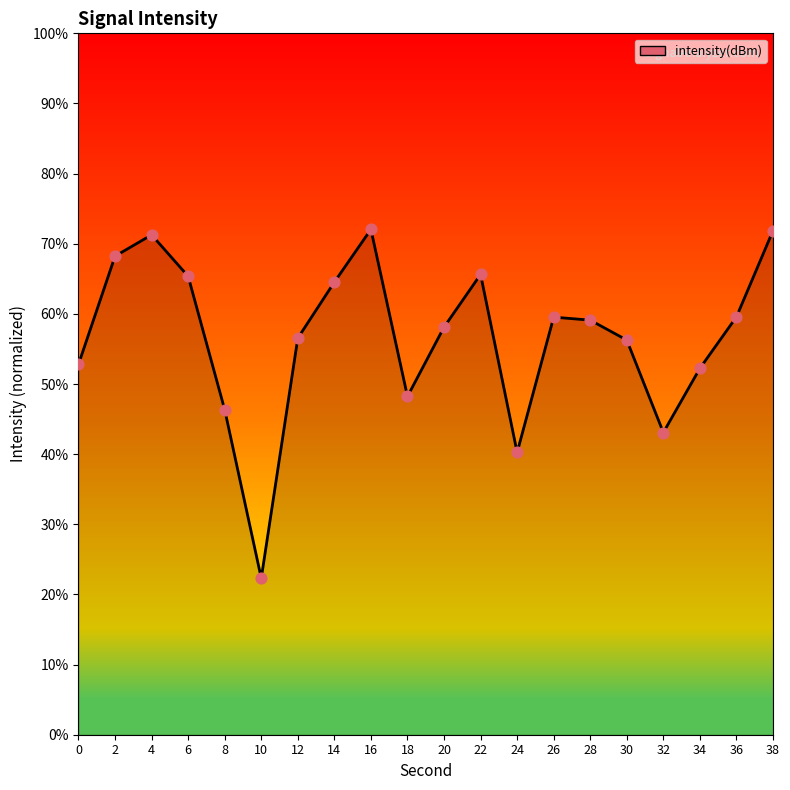

What is the change in value from 4 to 8?

-24.9